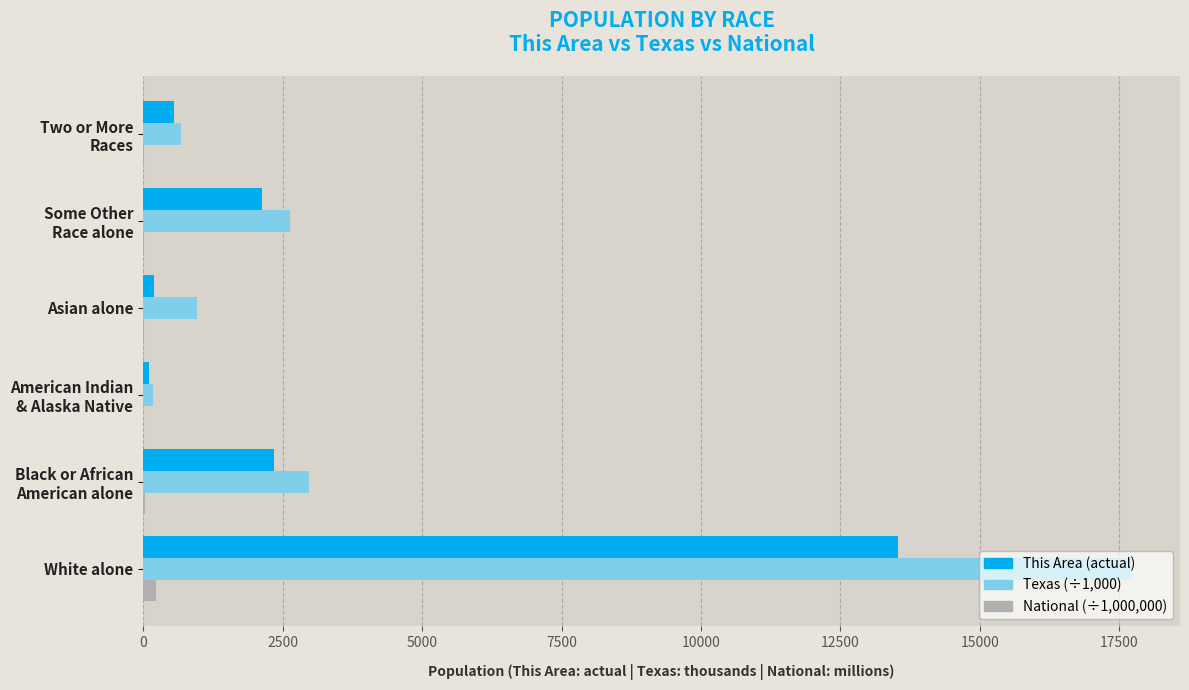

What is the greatest value displayed?

17701.6